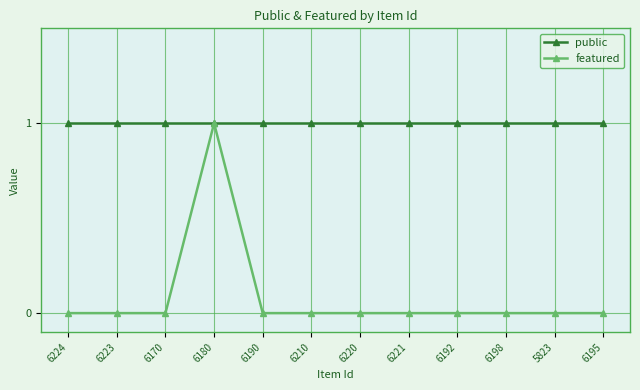

Does the chart have visible grid lines?

Yes